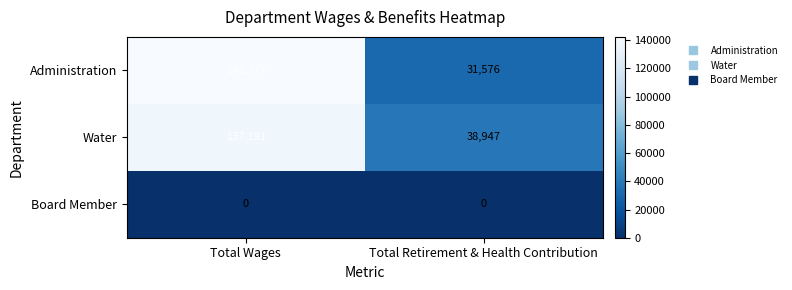

What is the sum of the Water values at Total Retirement & Health Contribution and Total Wages?

176138